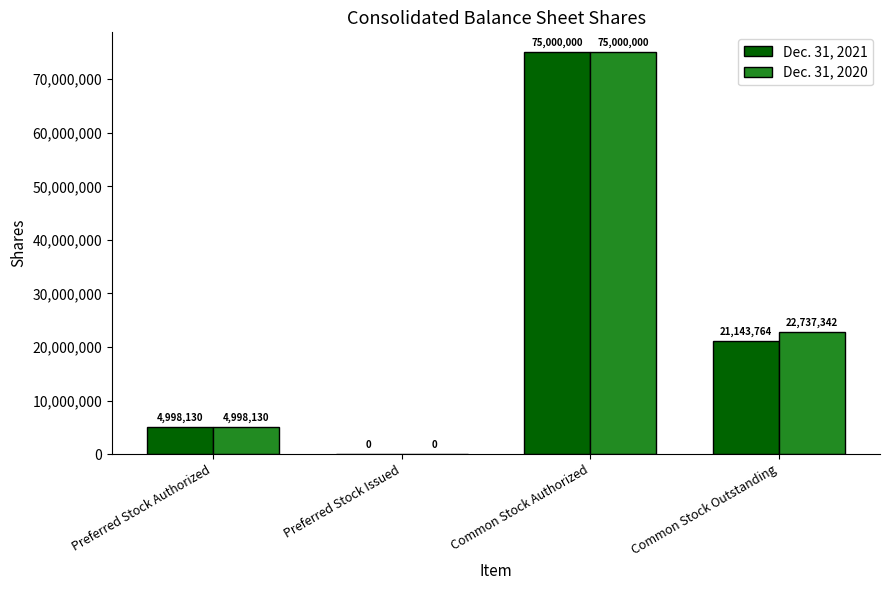

True or false: Dec. 31, 2020 has a value of 8553507 at Preferred Stock Authorized.

False